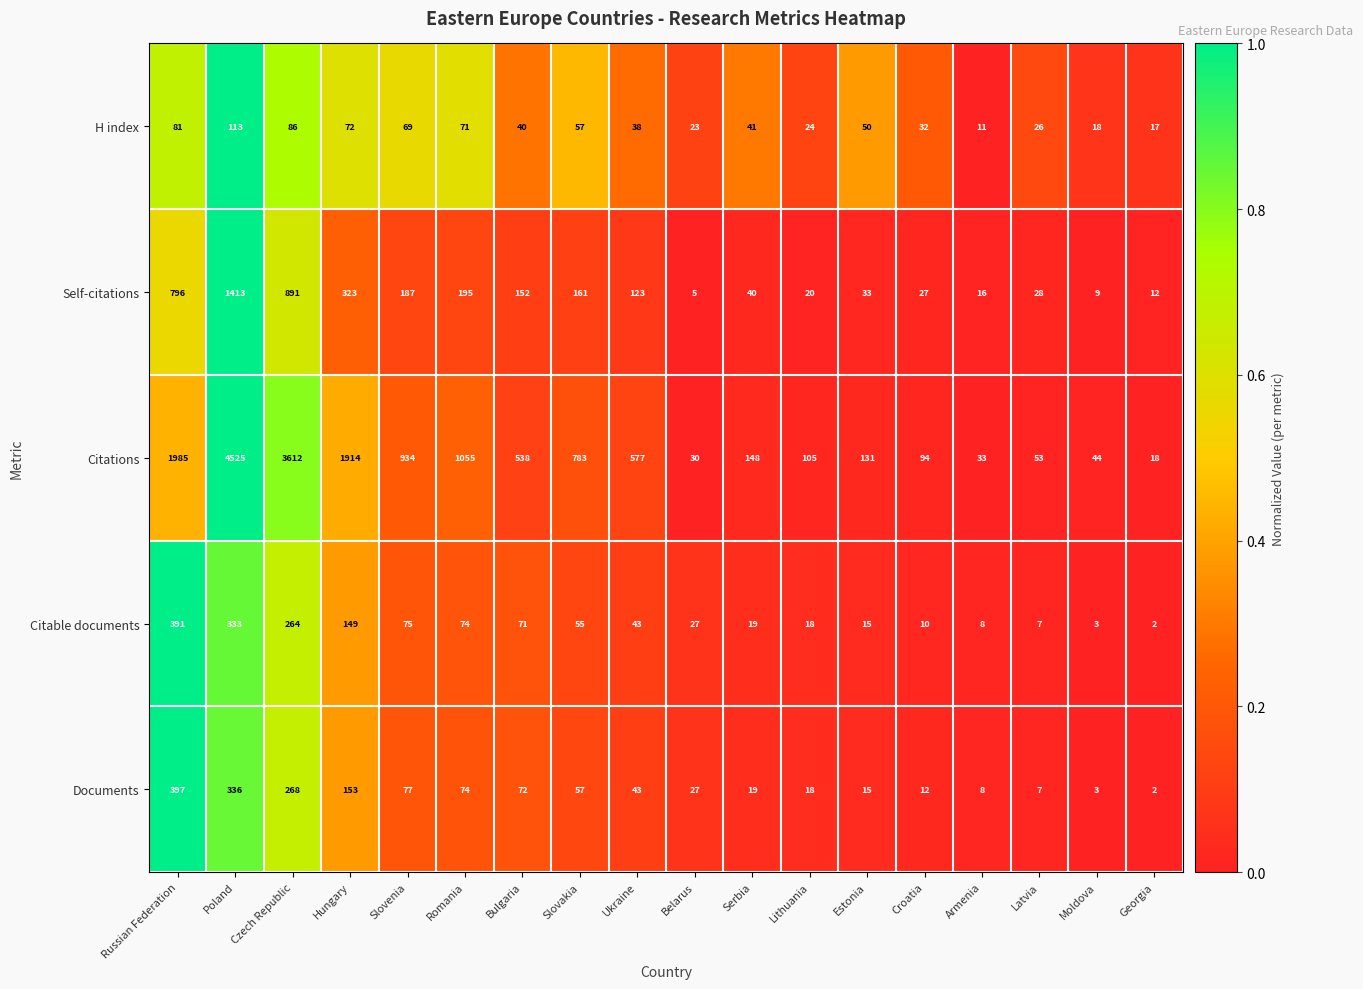

Between Russian Federation and Slovenia, which series saw the biggest shift?

Citations